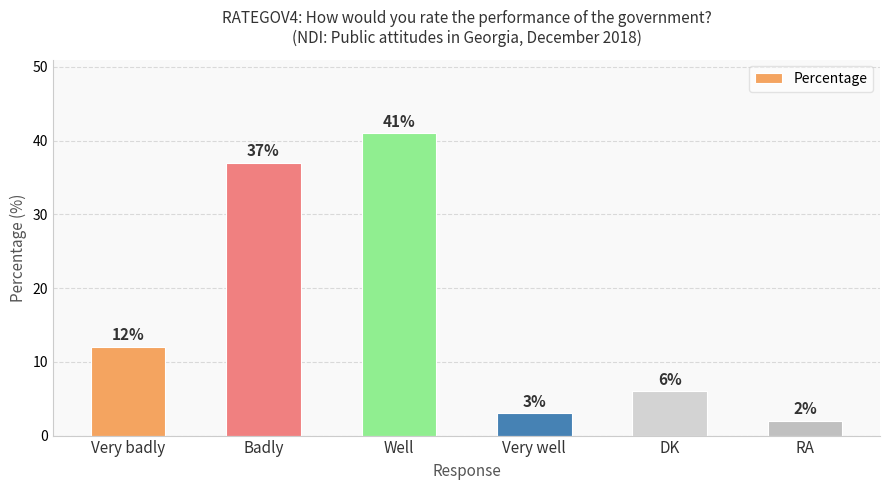

How many bars are there in total?

6